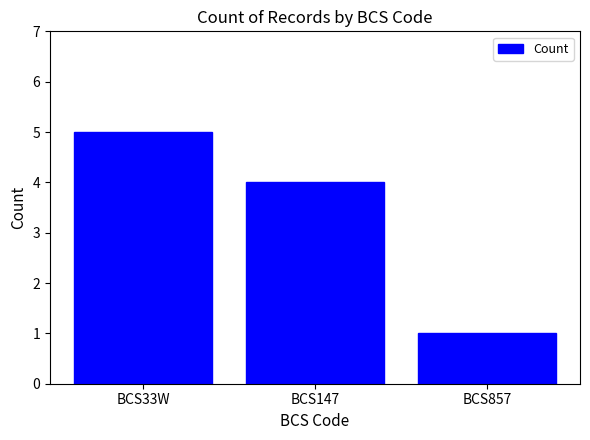

What is the label of the 1st bar from the right?

BCS857